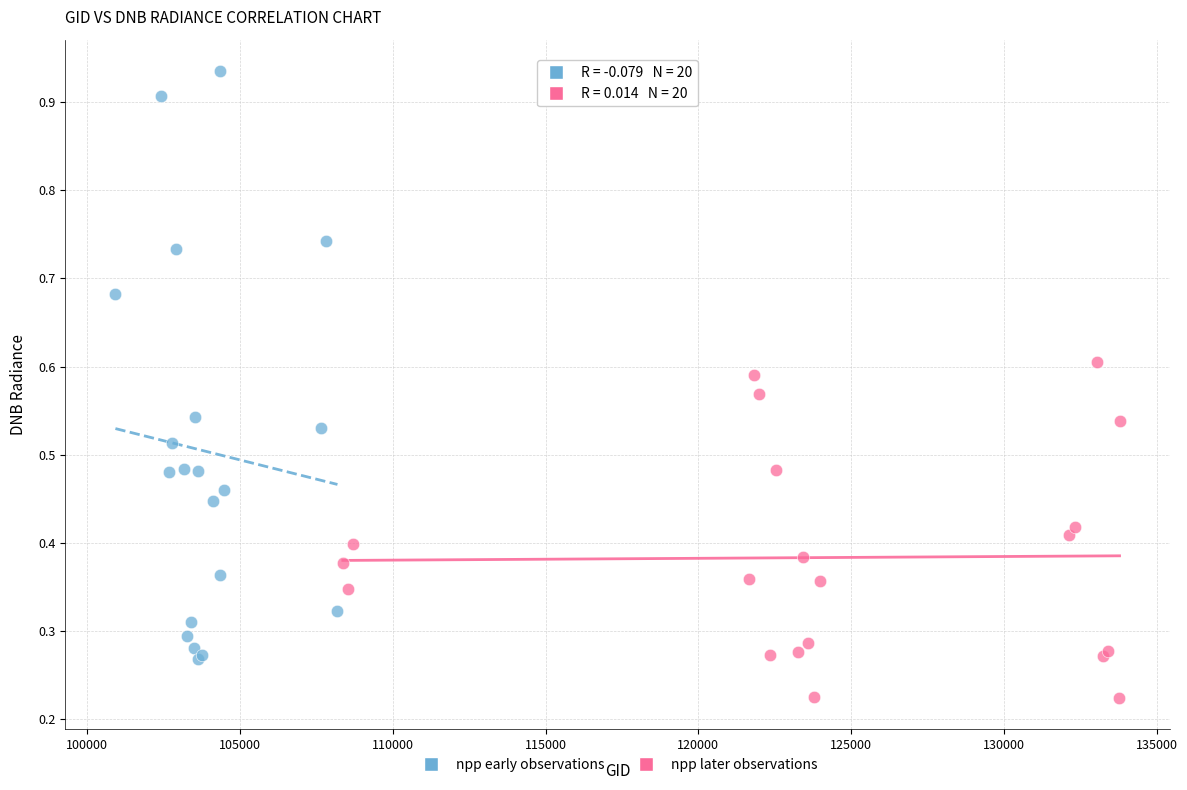

Which series contains the highest Y value?

npp early observations